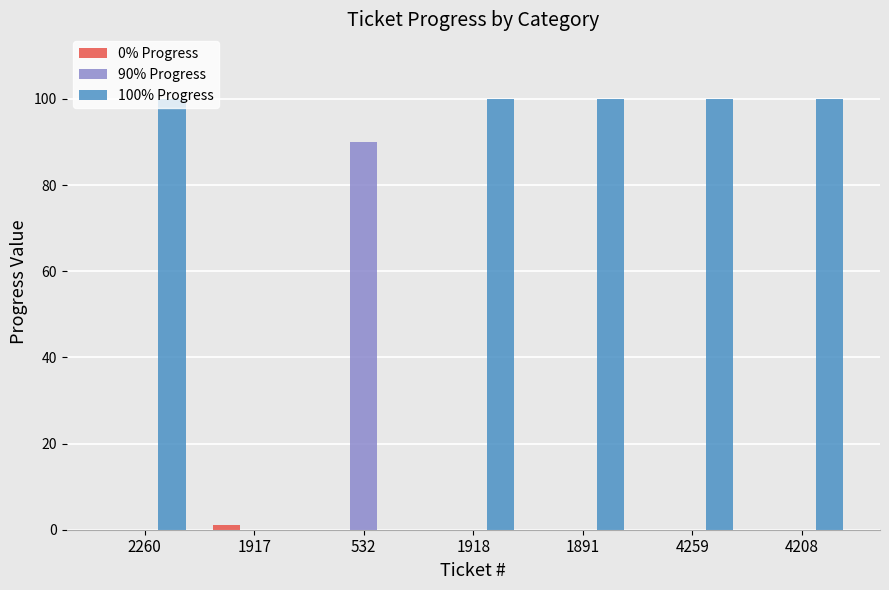

What is the greatest value displayed?

100